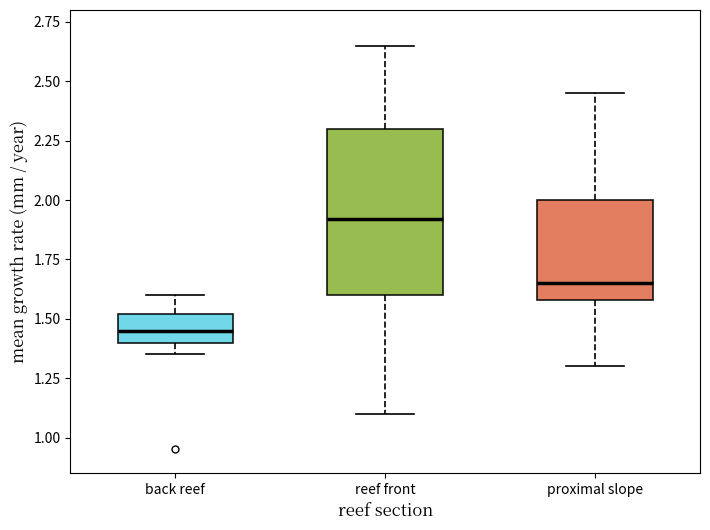

Comparing the boxes themselves (not the whiskers), which one is the tallest?

reef front